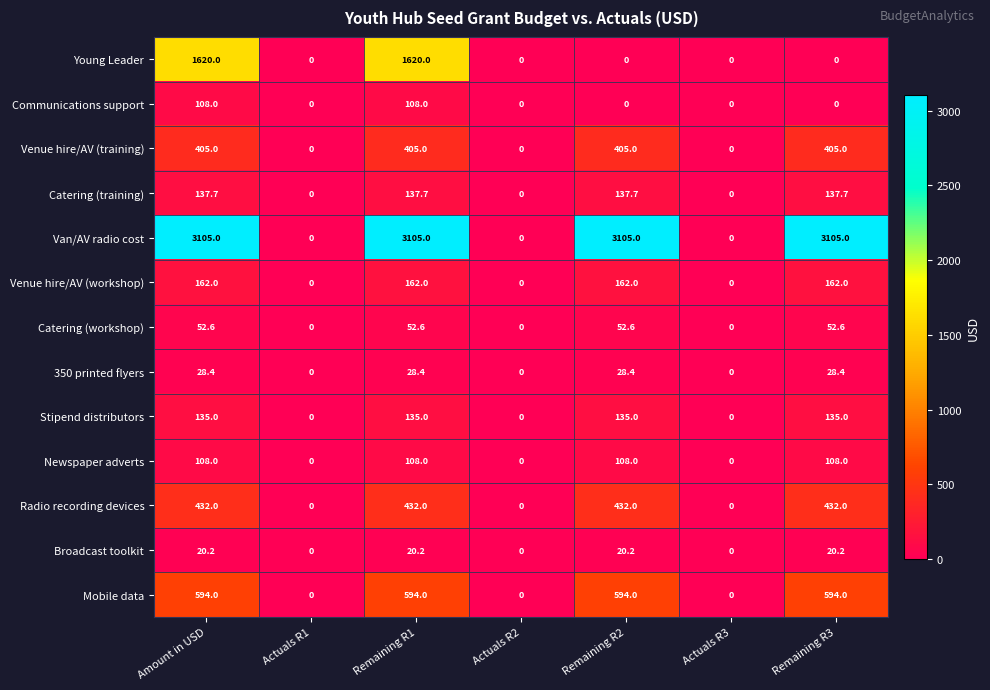

At which label does 350 printed flyers first exceed 28?

Amount in USD